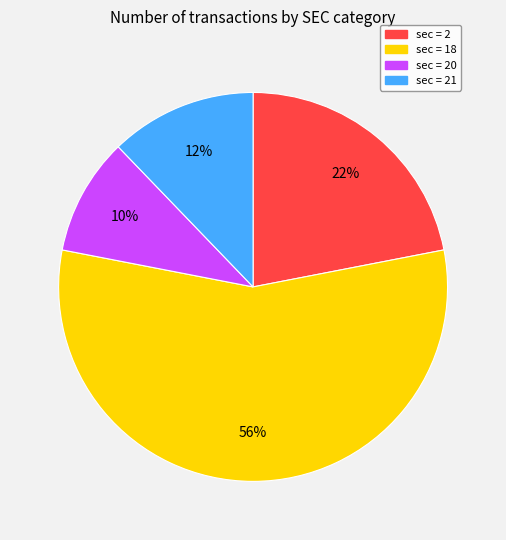

Is there any slice that represents more than half of the pie?

Yes